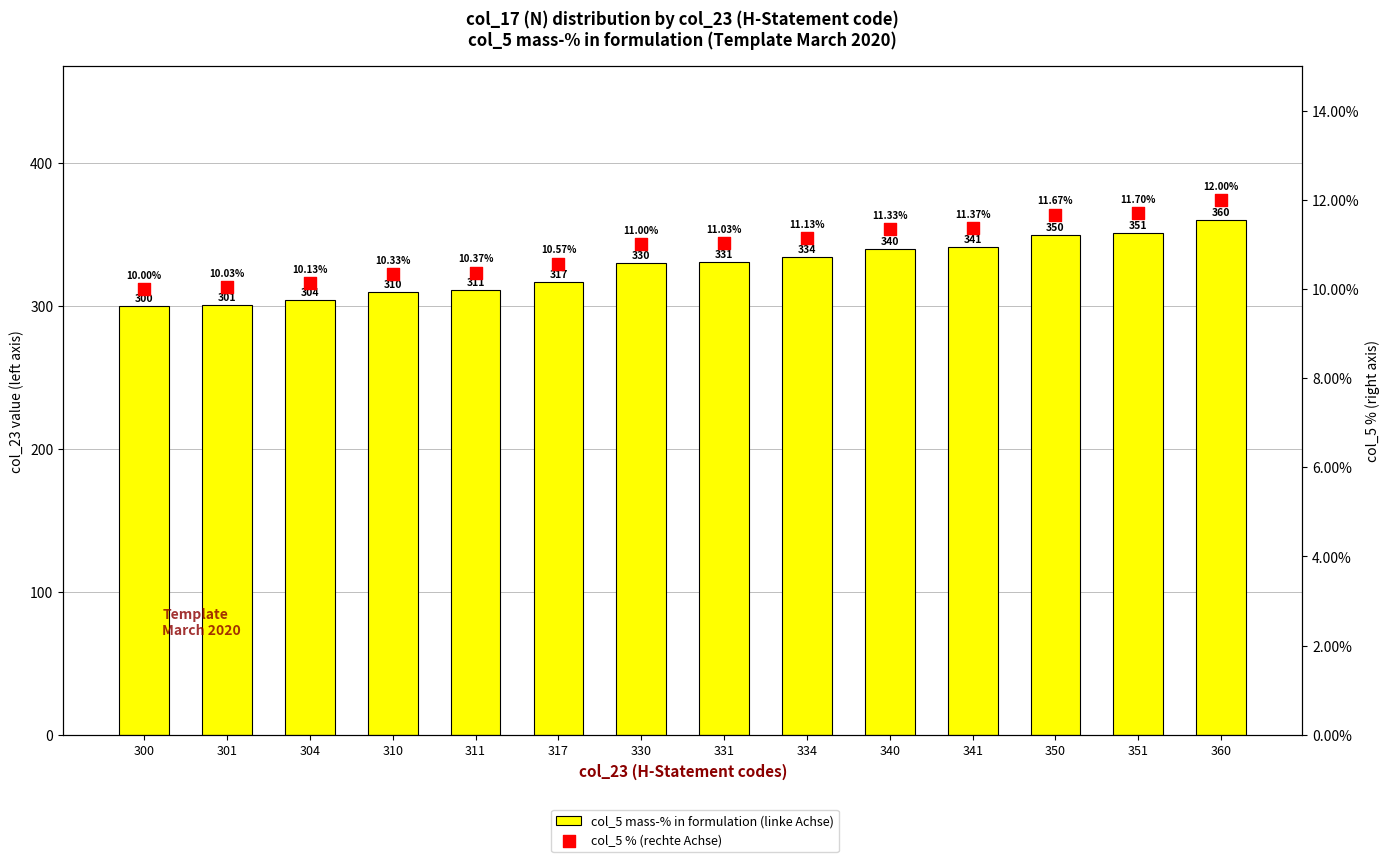

What is the total value across all series at 341?

352.4